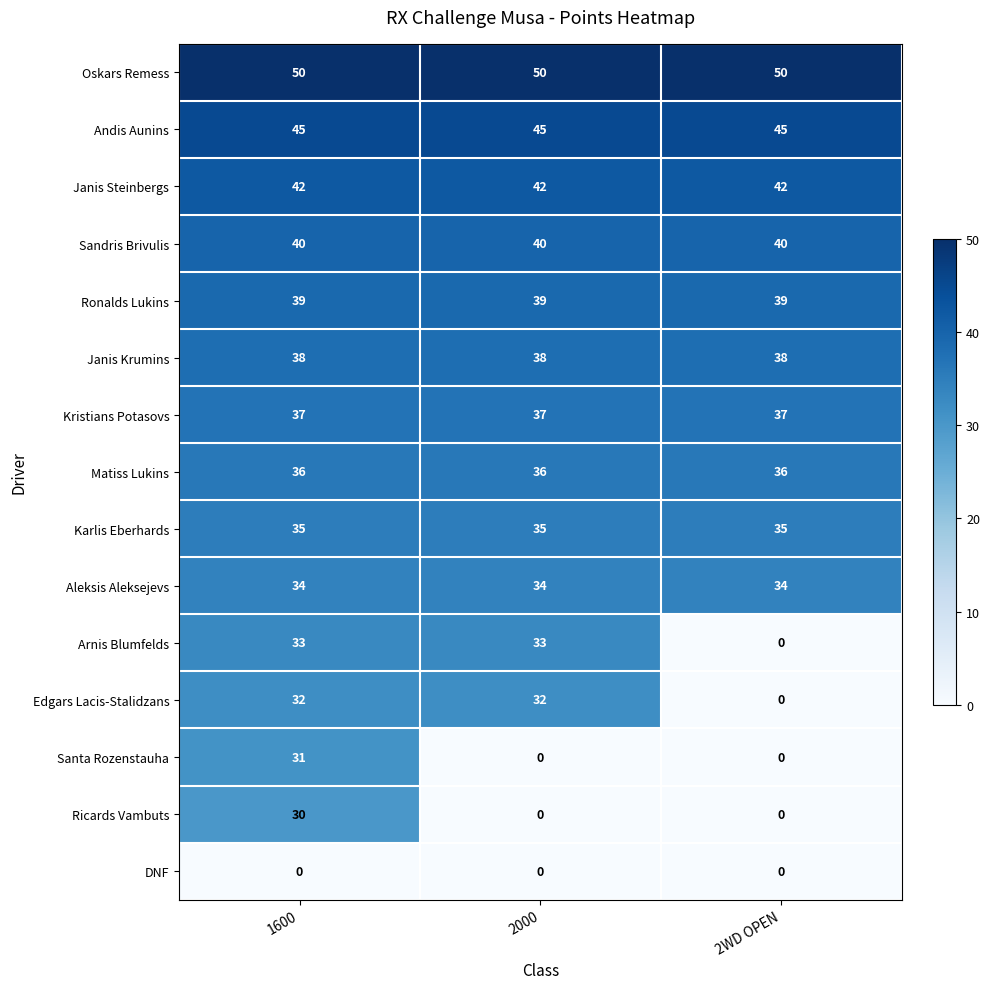

What is the highest value of the Matiss Lukins series?

36